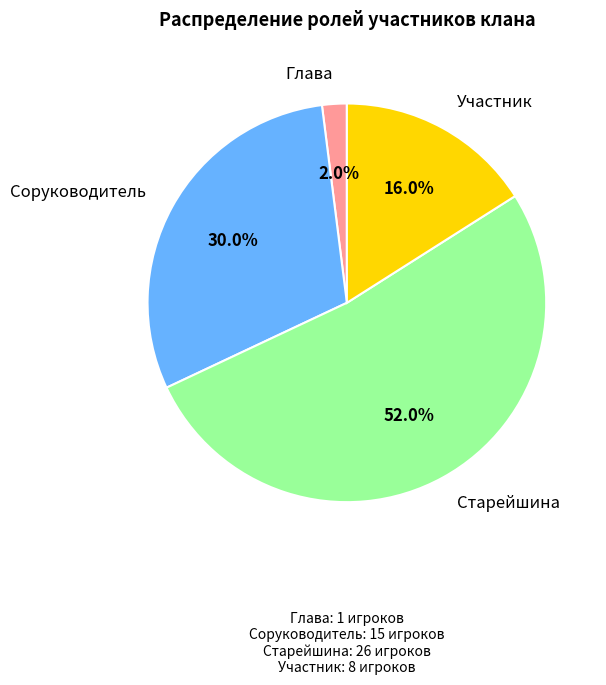

Does any single category account for the majority?

Yes